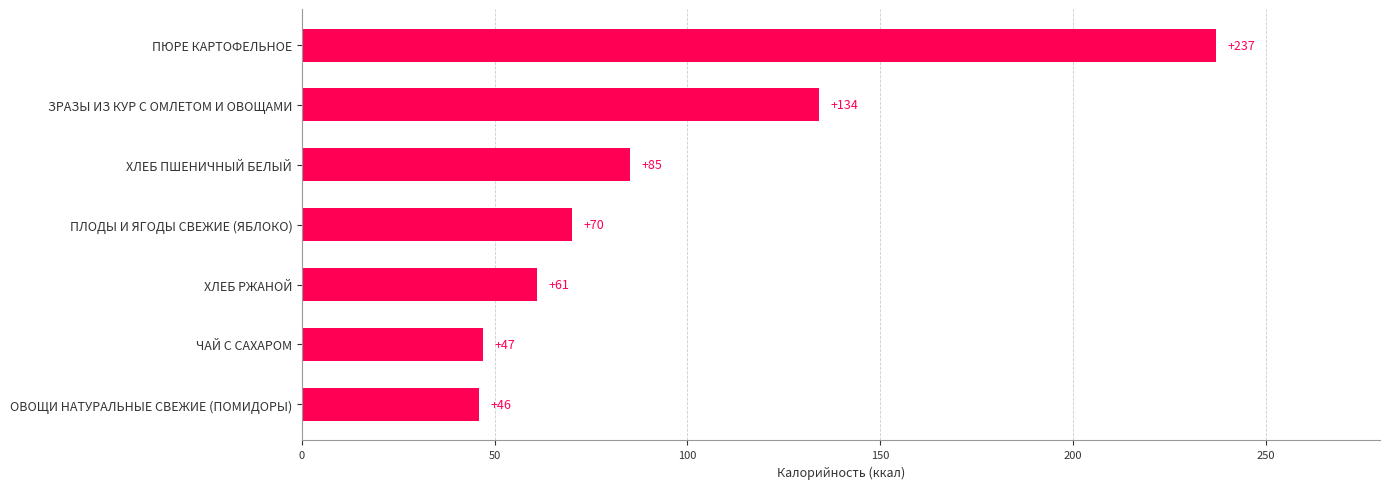

At which category does the chart reach its peak across all series?

ПЮРЕ КАРТОФЕЛЬНОЕ